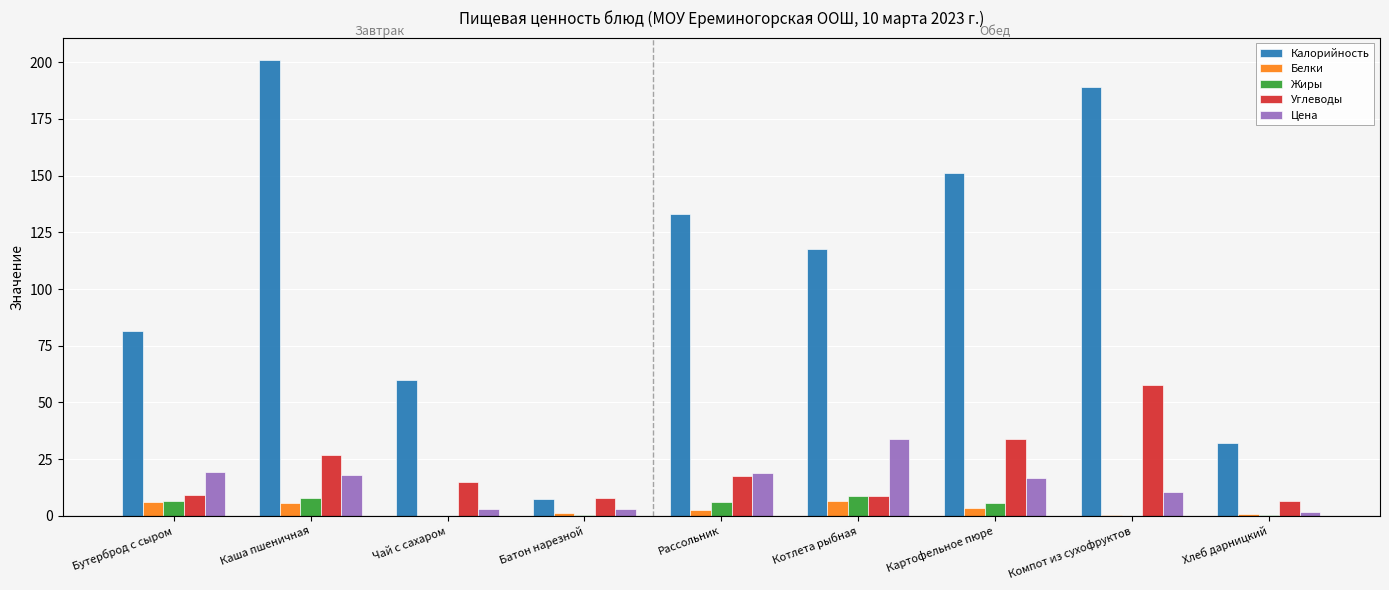

What is the approximate value of Калорийность at Каша пшеничная?

200.8